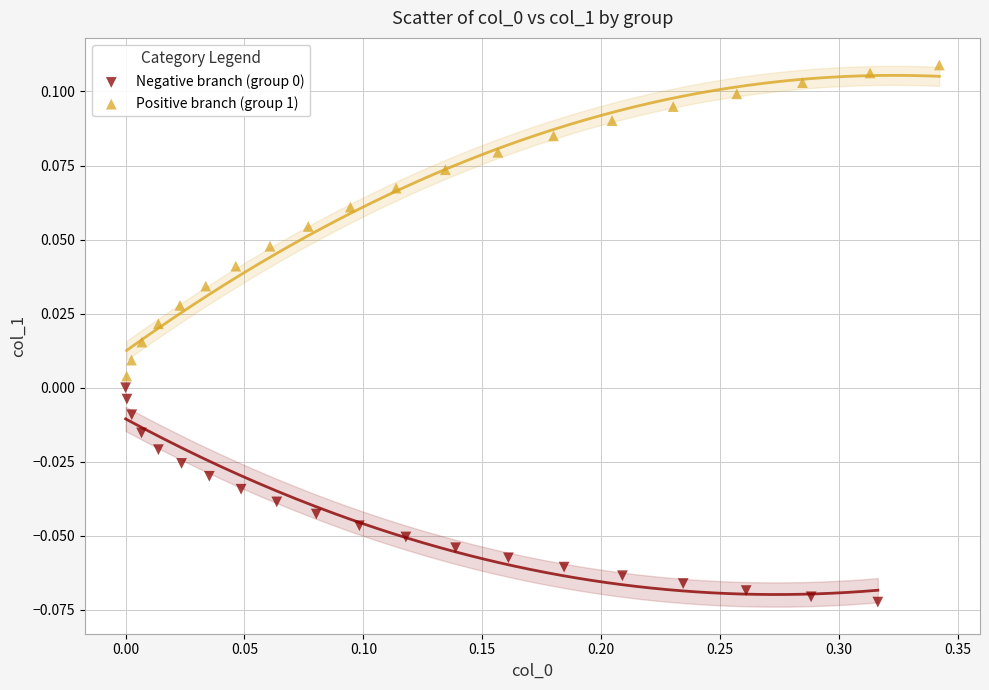

Which series contains the highest Y value?

Positive branch (group 1)